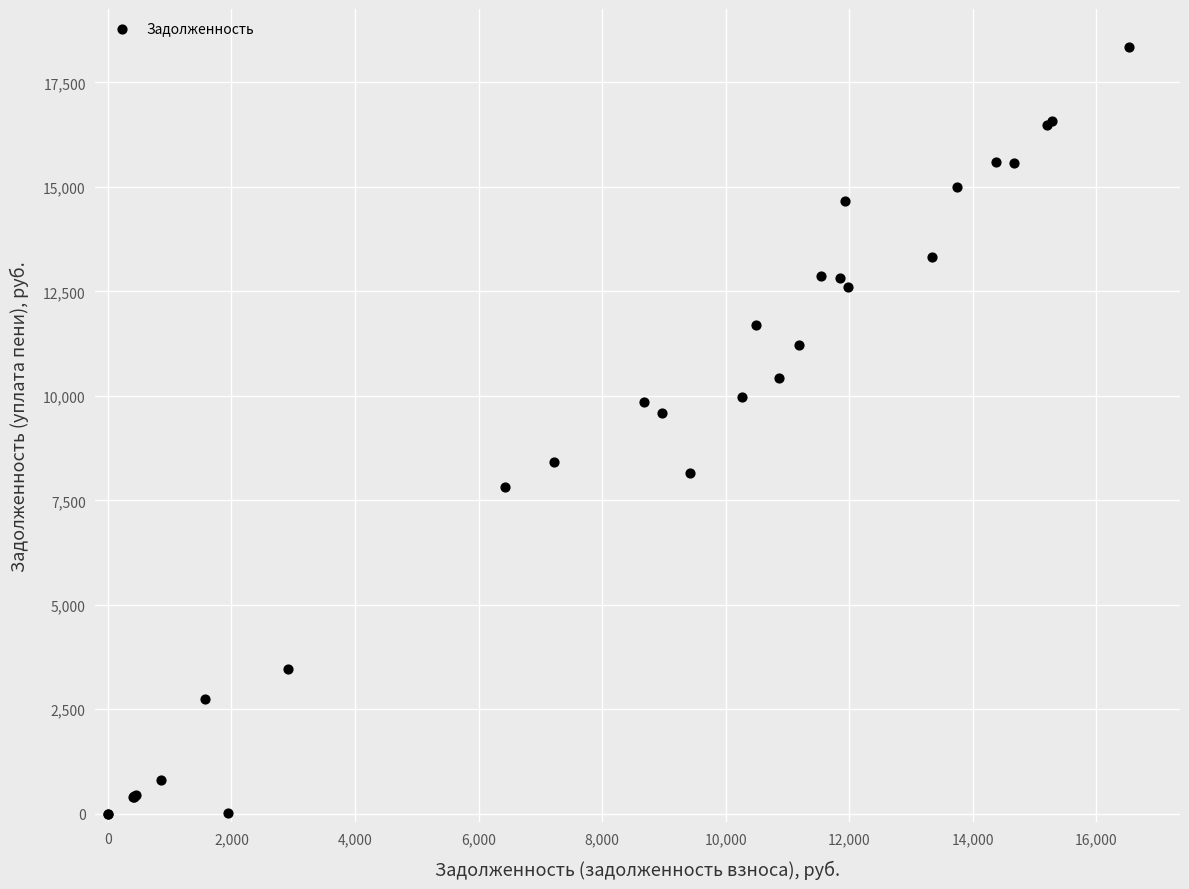

What Y value in the scatter plot is closest to 9168?

9591.6